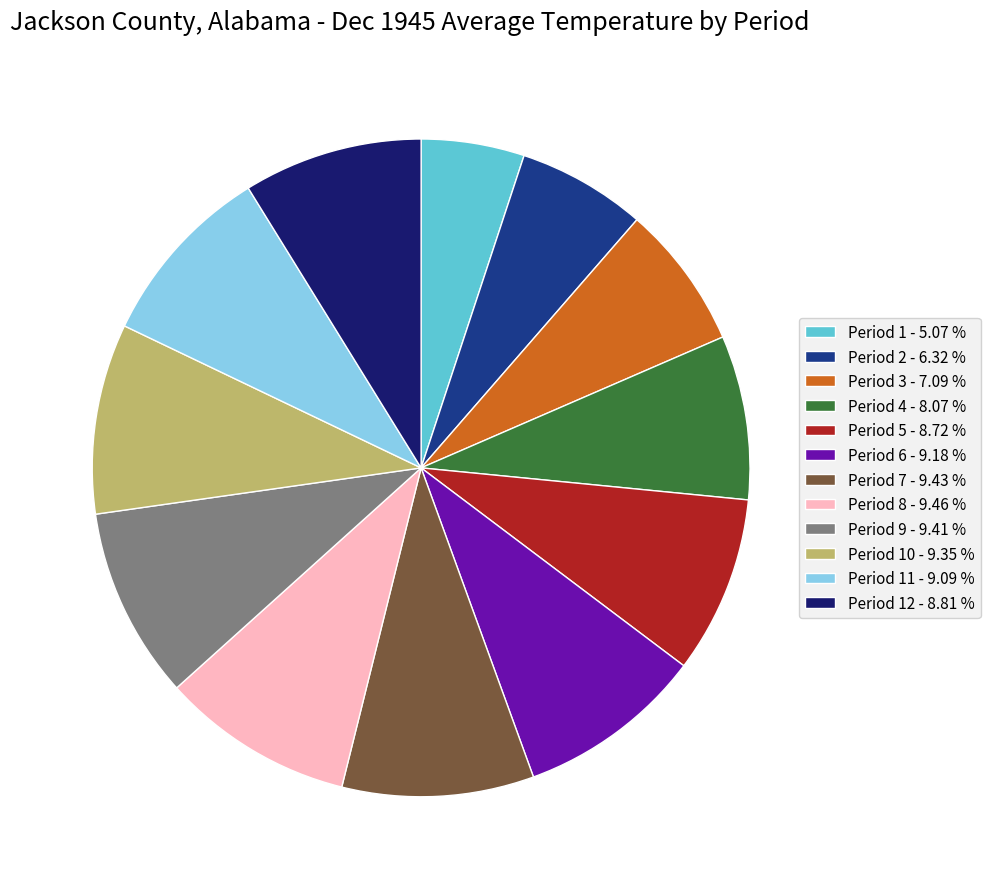

What is the smallest slice in the pie chart?

Period 1 - 5.07 %